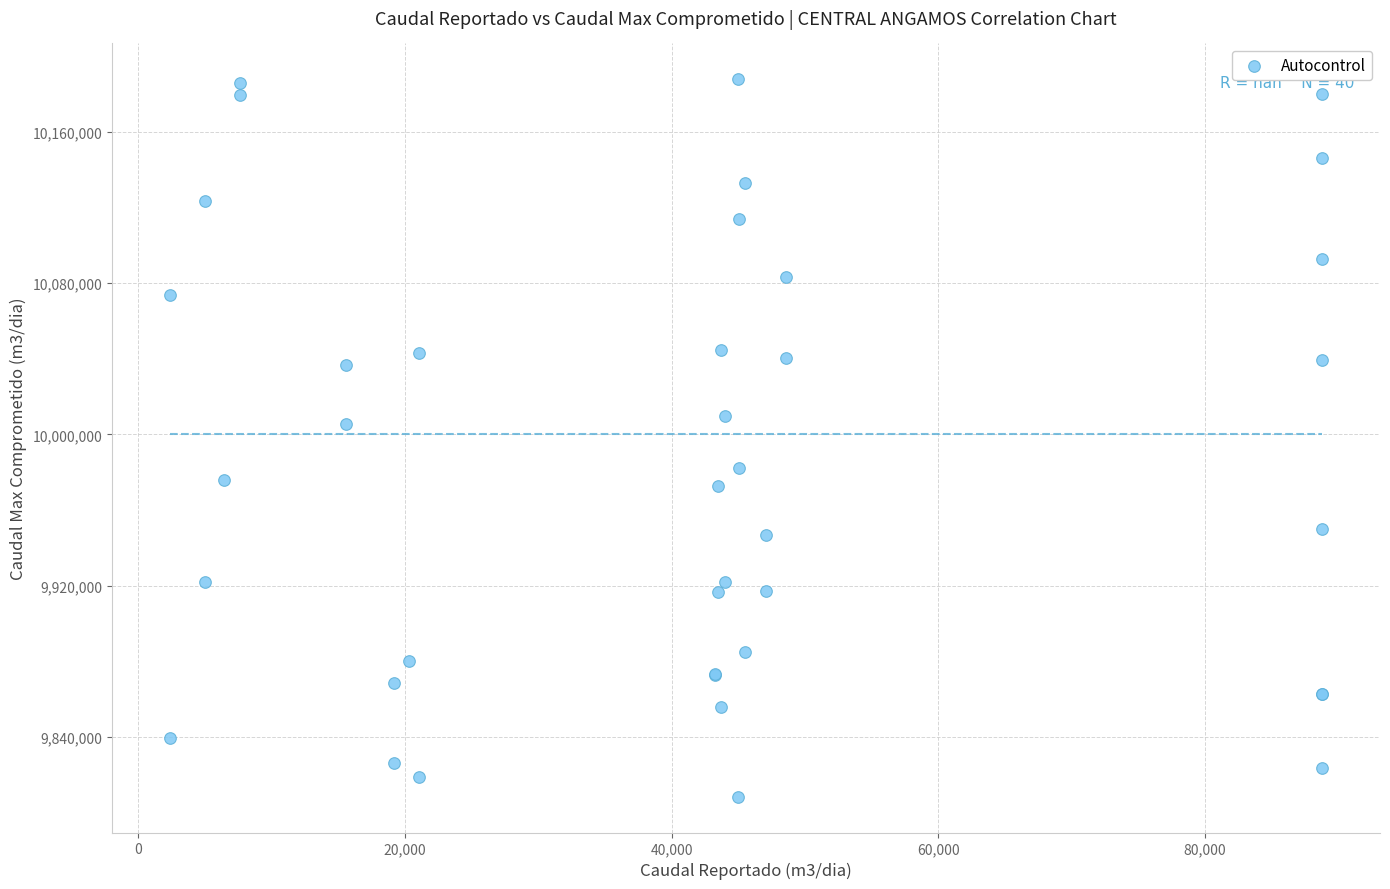

What Y value in the scatter plot is closest to 9998097?

10005692.8